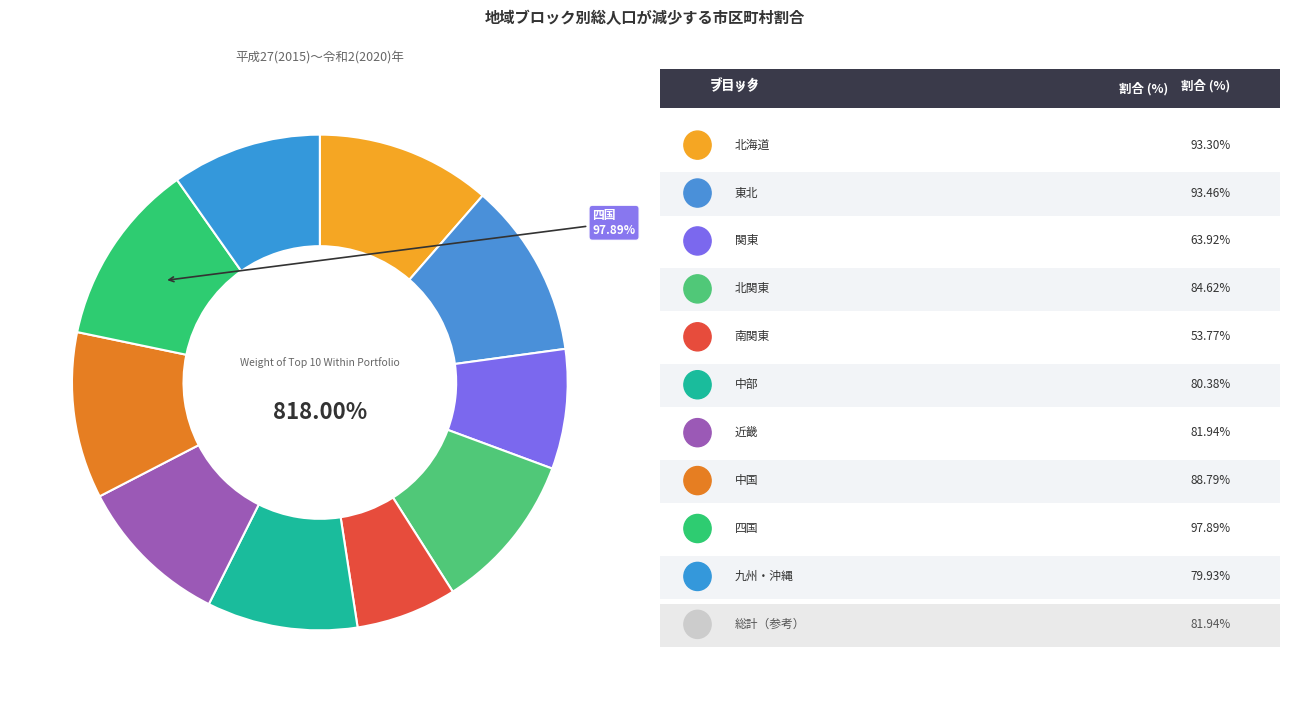

Which slice is the largest?

四国